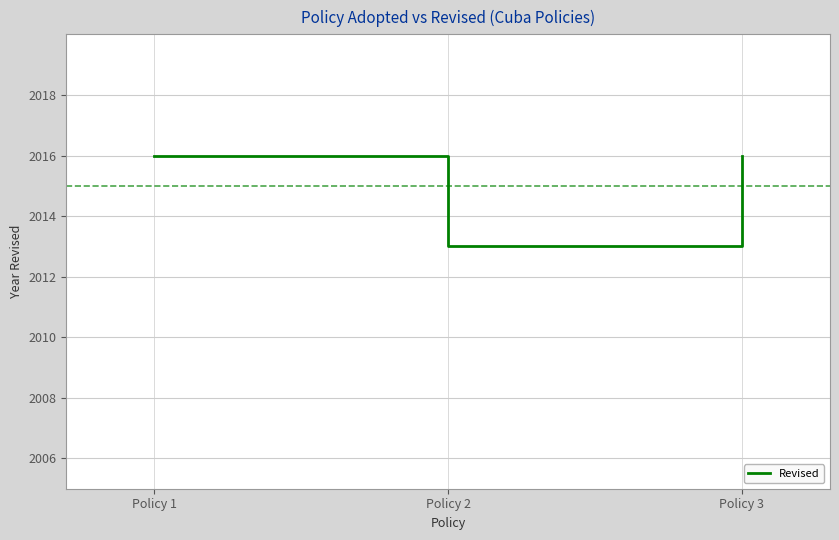

The chart shows a value of 3434 at Policy 1. True or false?

False